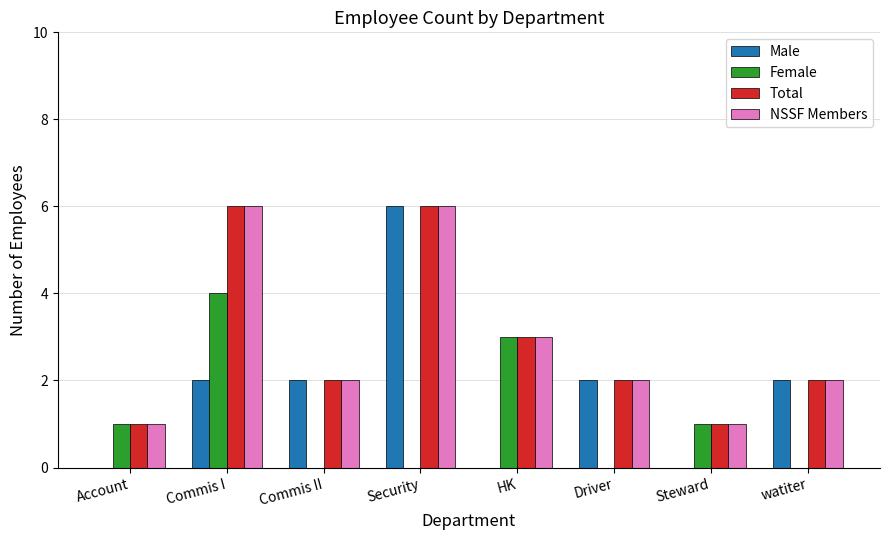

What is the maximum value for Male?

6